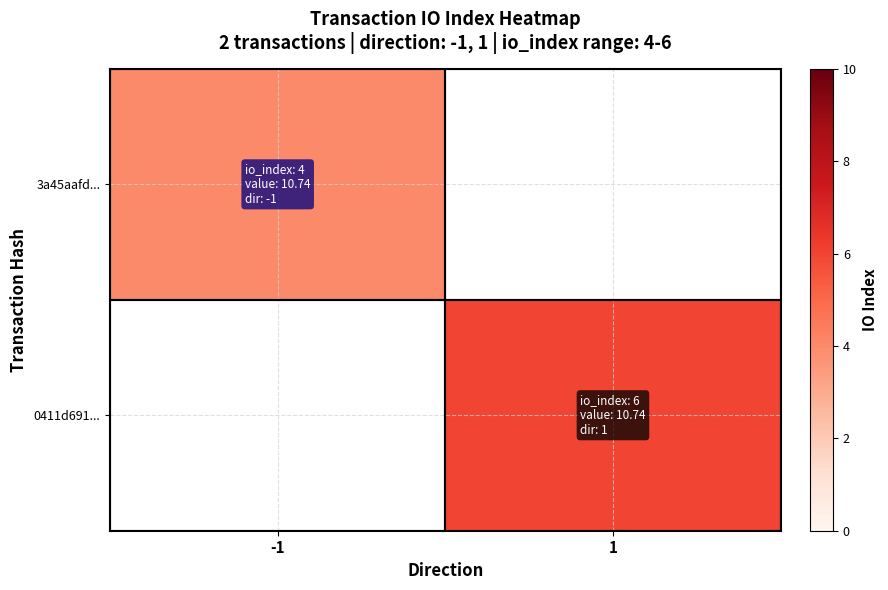

Count the number of data series in this chart.

2